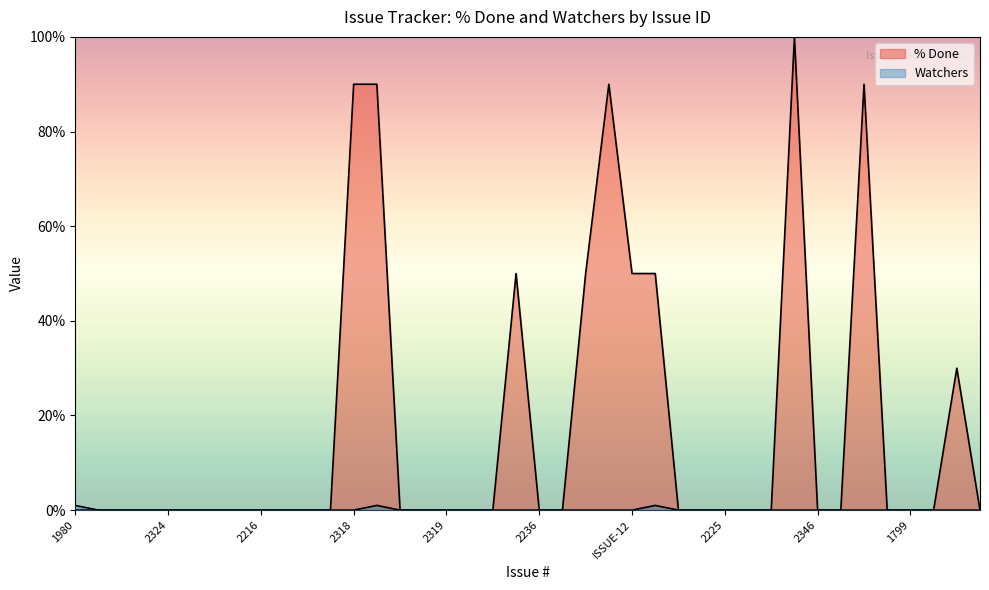

Which series has the largest total across all categories?

% Done